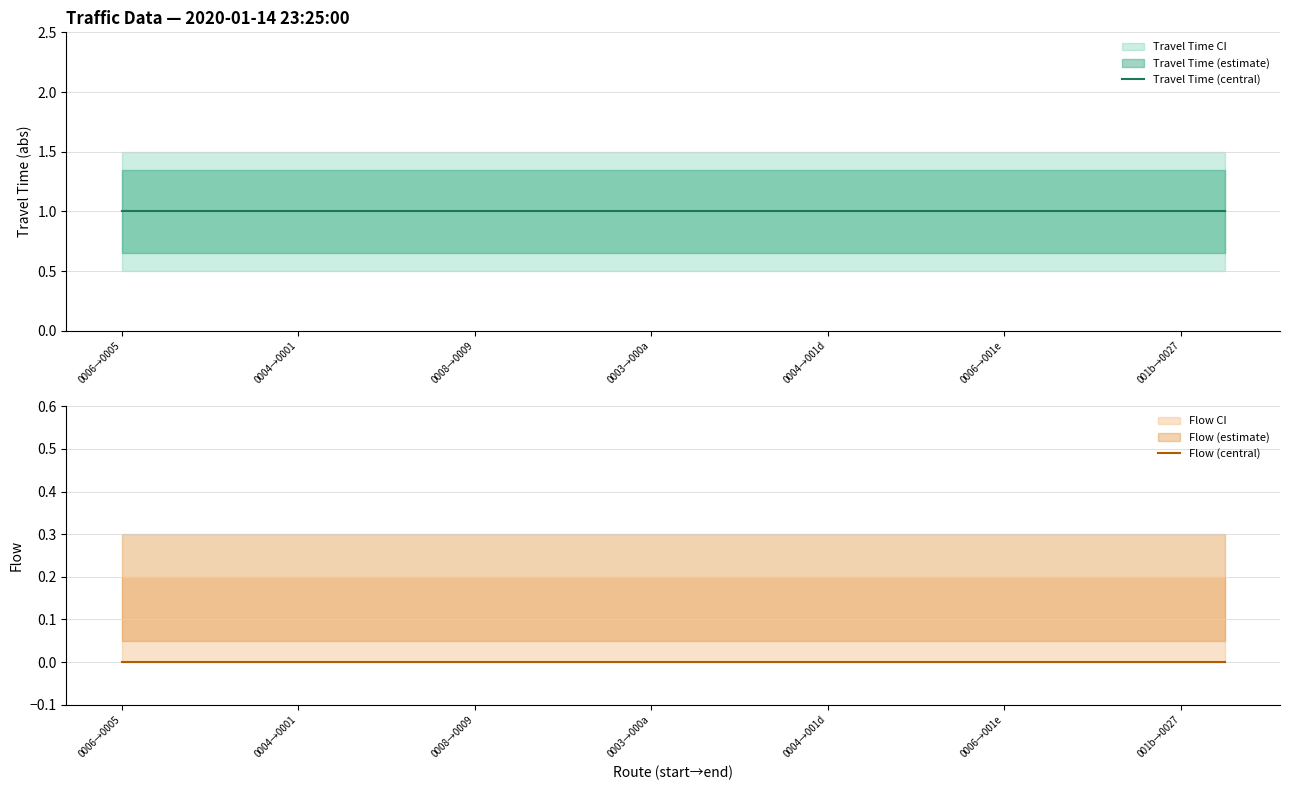

Which series has the largest range (max minus min)?

Travel Time (central)